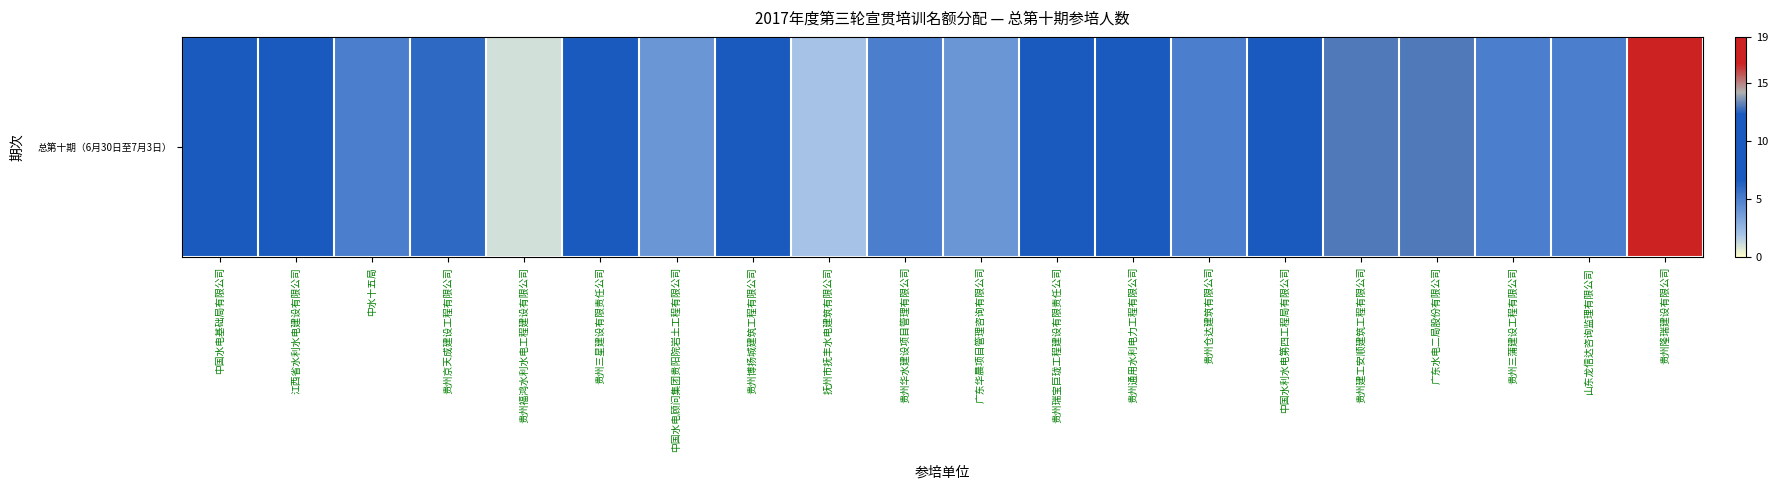

At which category does the chart reach its minimum across all series?

贵州福鸿水利水电工程建设有限公司